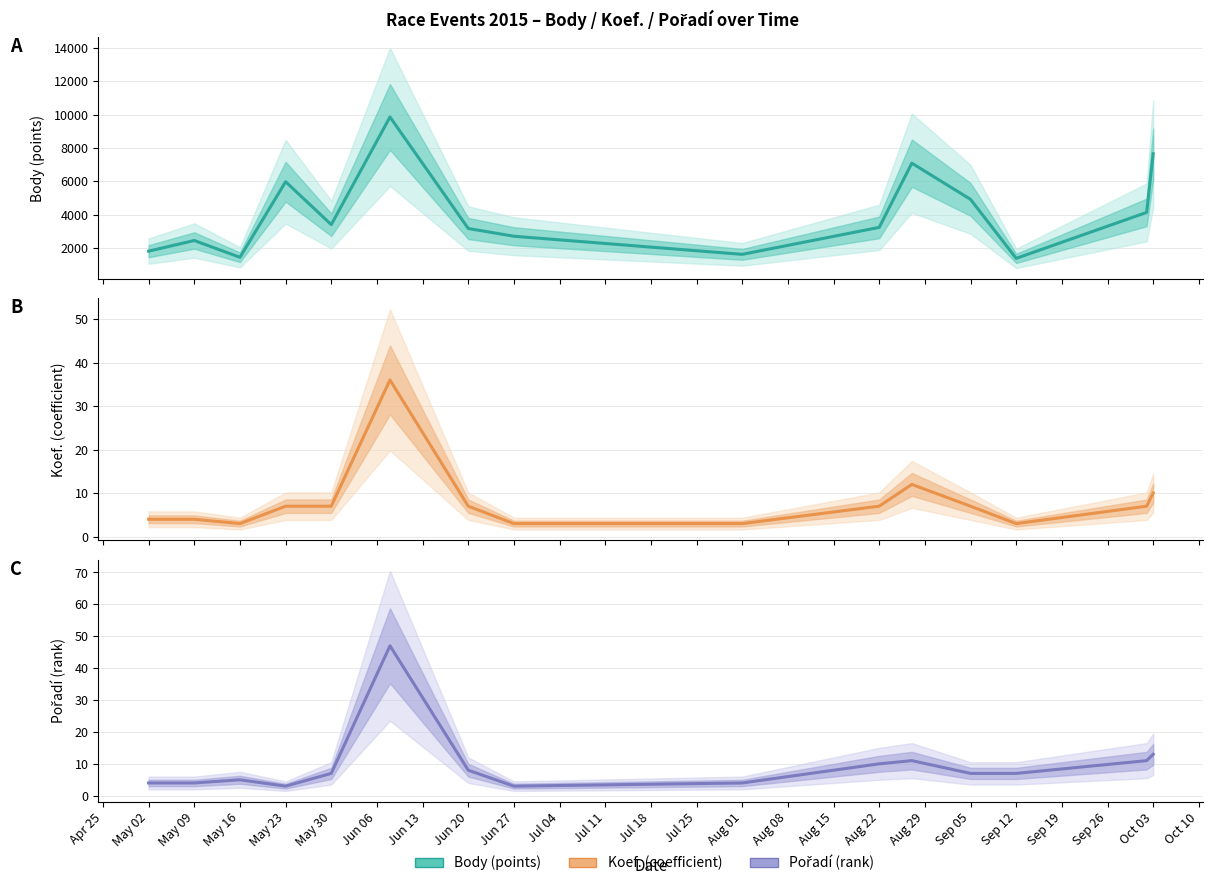

Which has a higher value, Jul 04 or May 02?

Jul 04